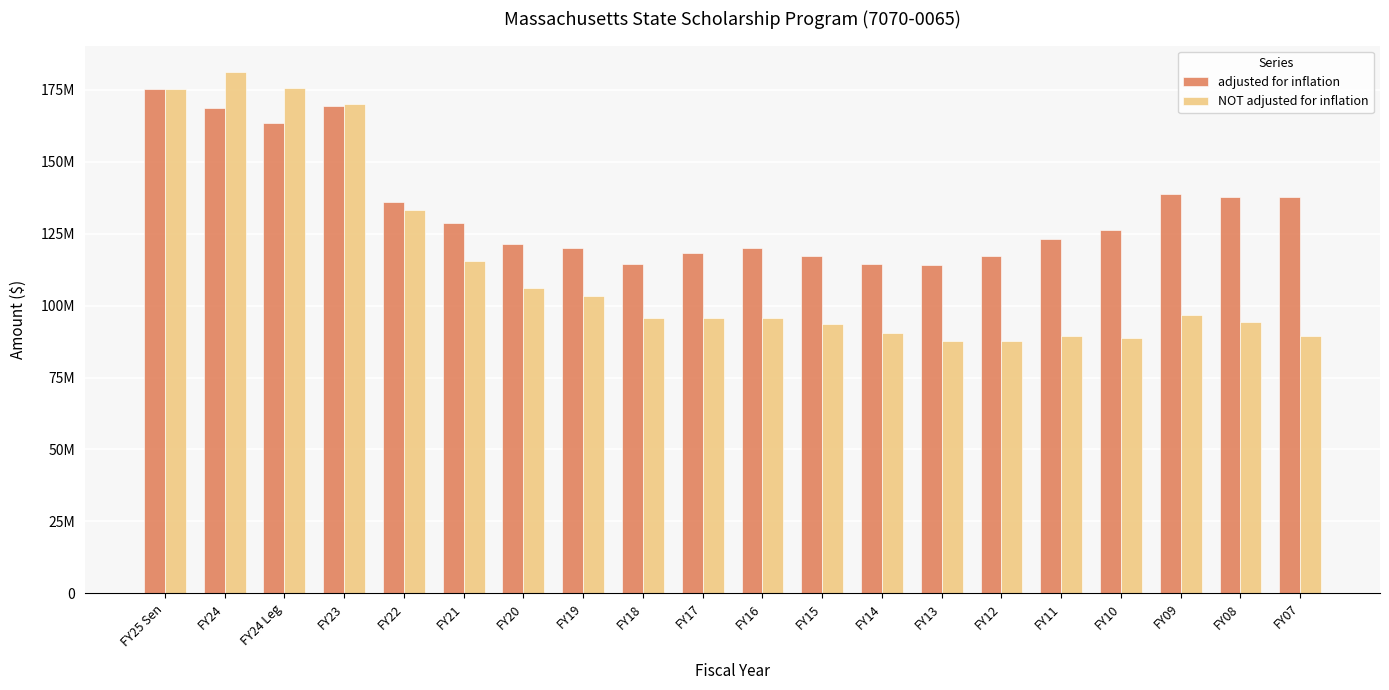

What are all the series names shown in the legend?

adjusted for inflation, NOT adjusted for inflation